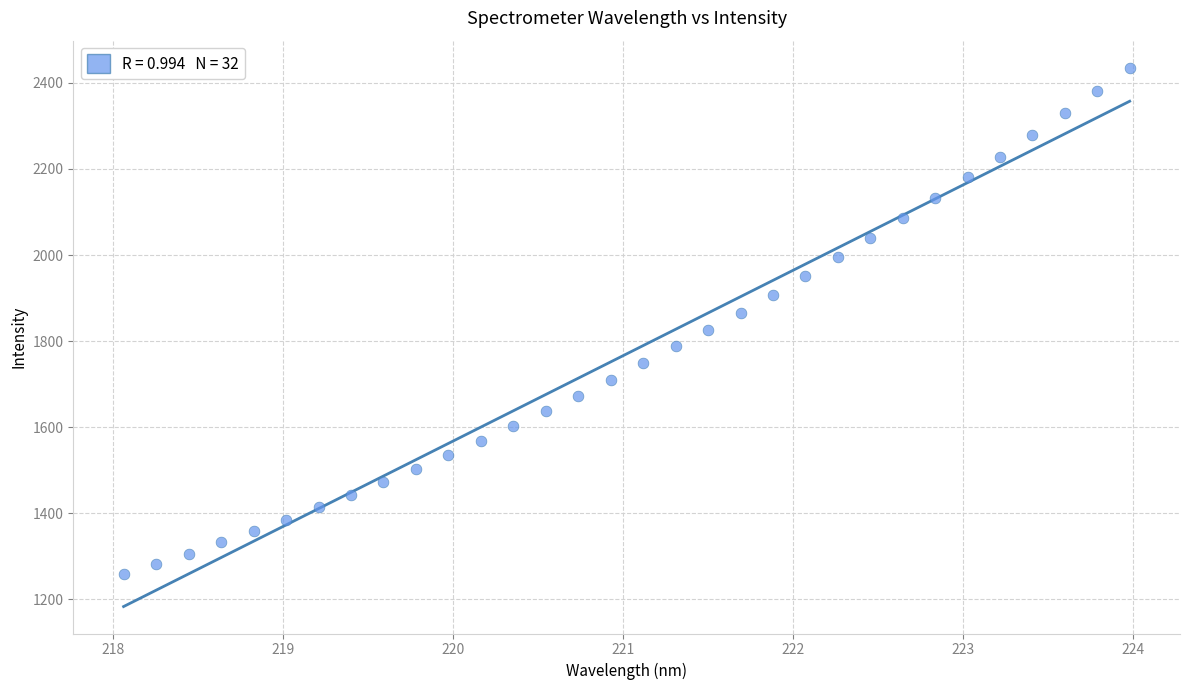

What is the range of Y values (max minus min)?

1177.9